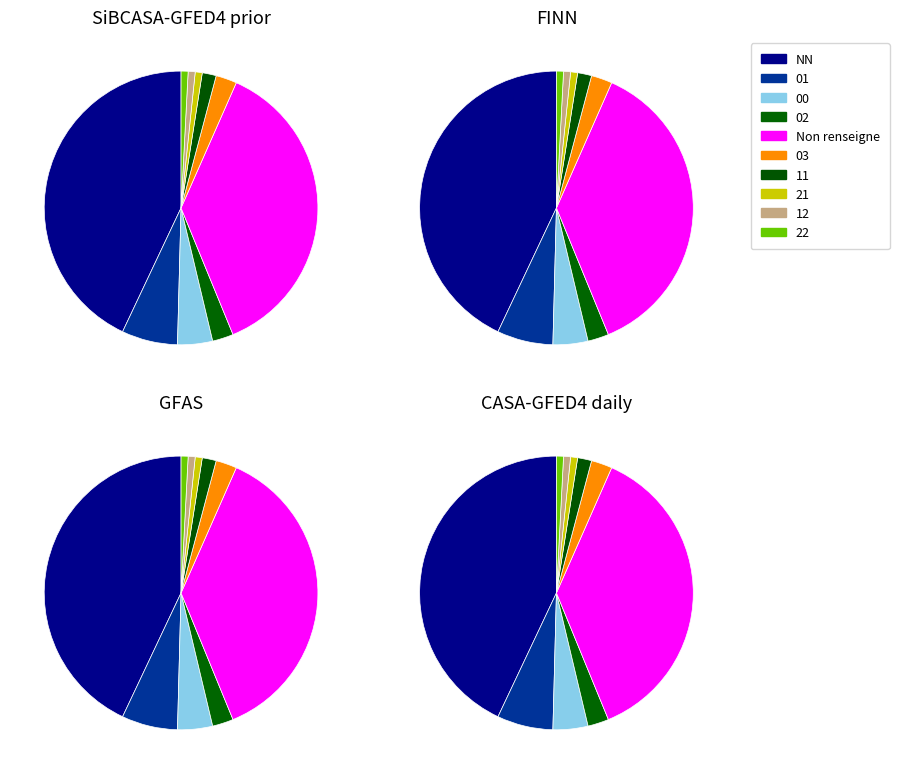

What percentage is NOT represented by 21?

99.2%